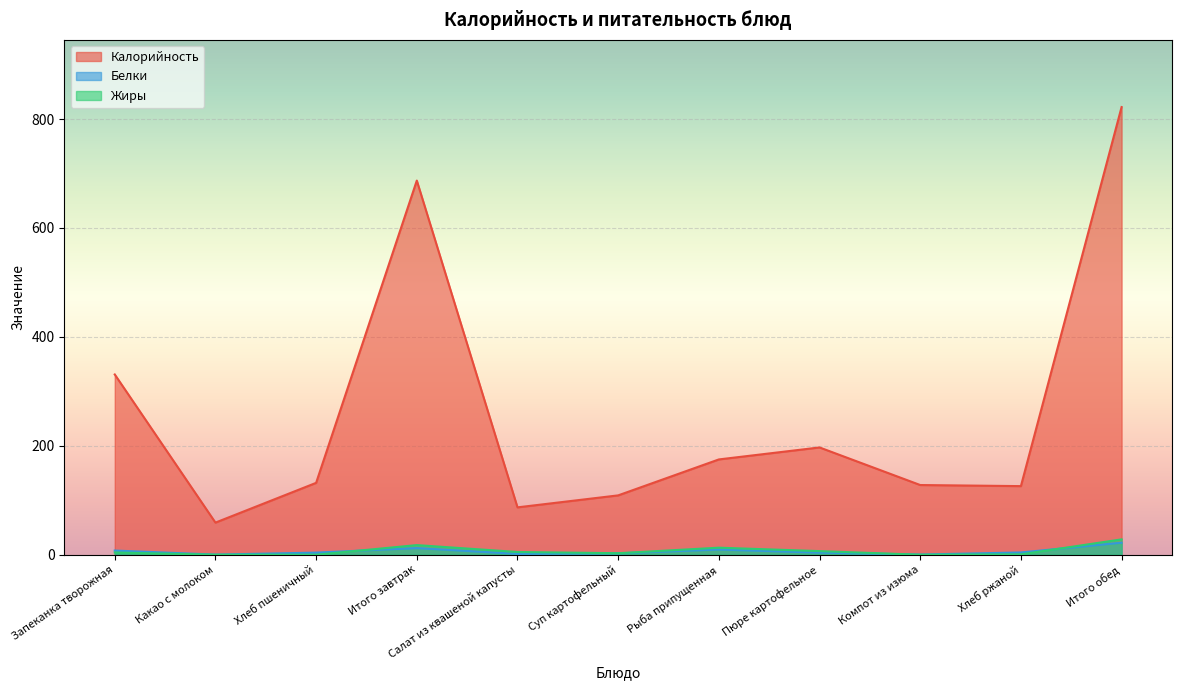

What is the difference between the maximum and minimum values in the Жиры series?

28.2